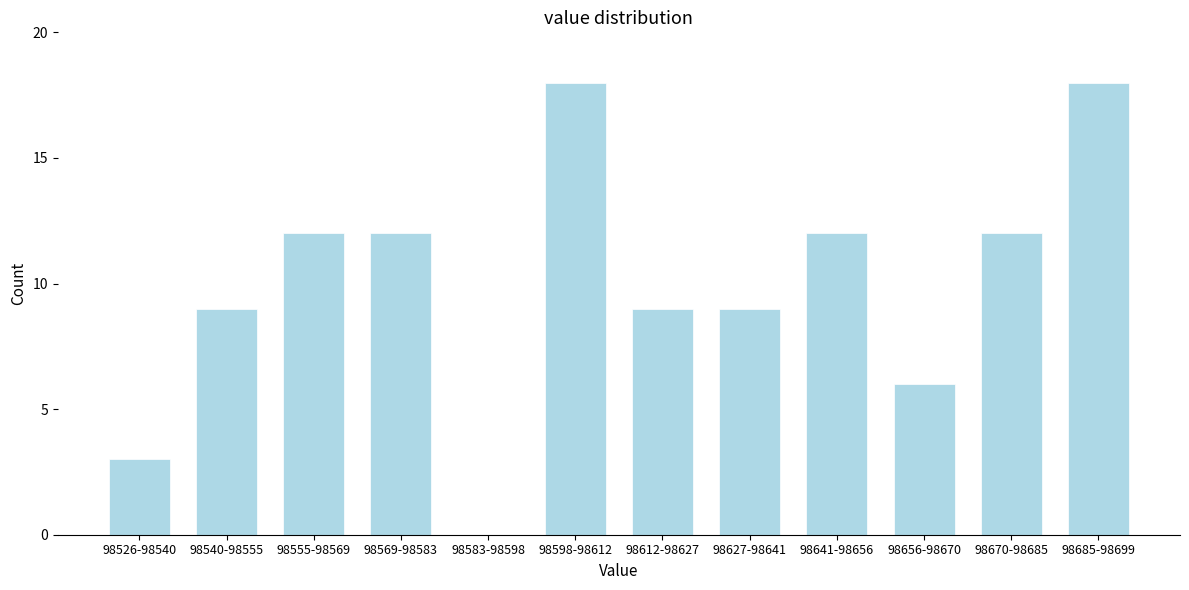

Reading left to right, extract all data points from this chart.

98526-98540=3	98540-98555=9	98555-98569=12	98569-98583=12	98583-98598=0	98598-98612=18	98612-98627=9	98627-98641=9	98641-98656=12	98656-98670=6	98670-98685=12	98685-98699=18